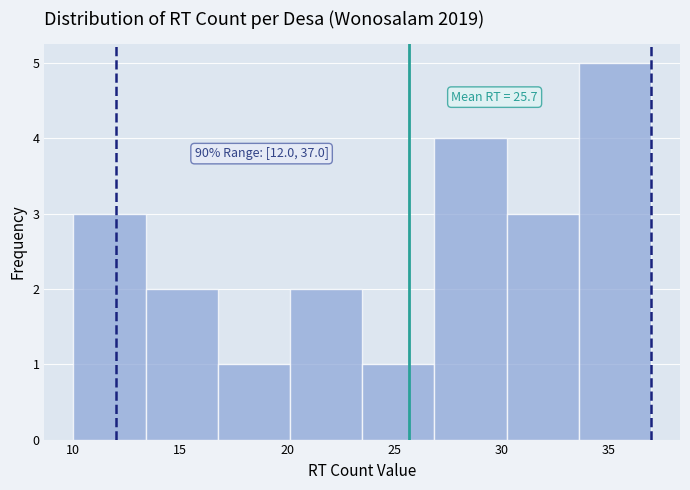

Over which range of the x-axis is the bar tallest?

33.5 to 37.0